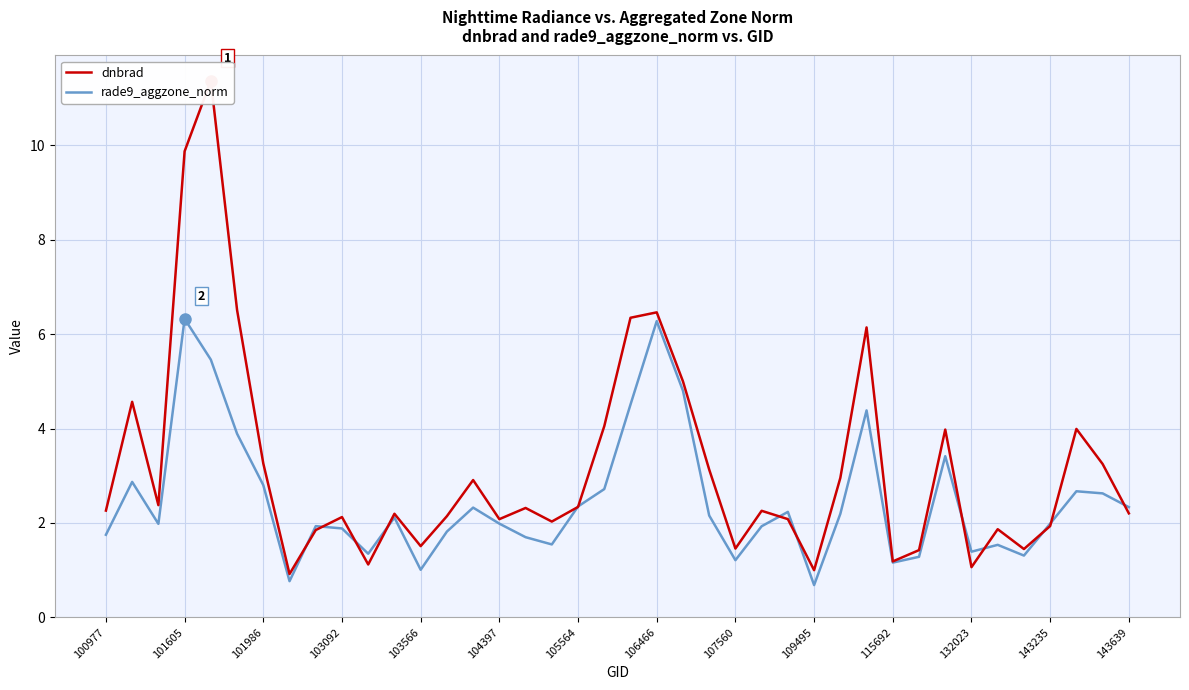

What is the average value of the rade9_aggzone_norm series?

2.5